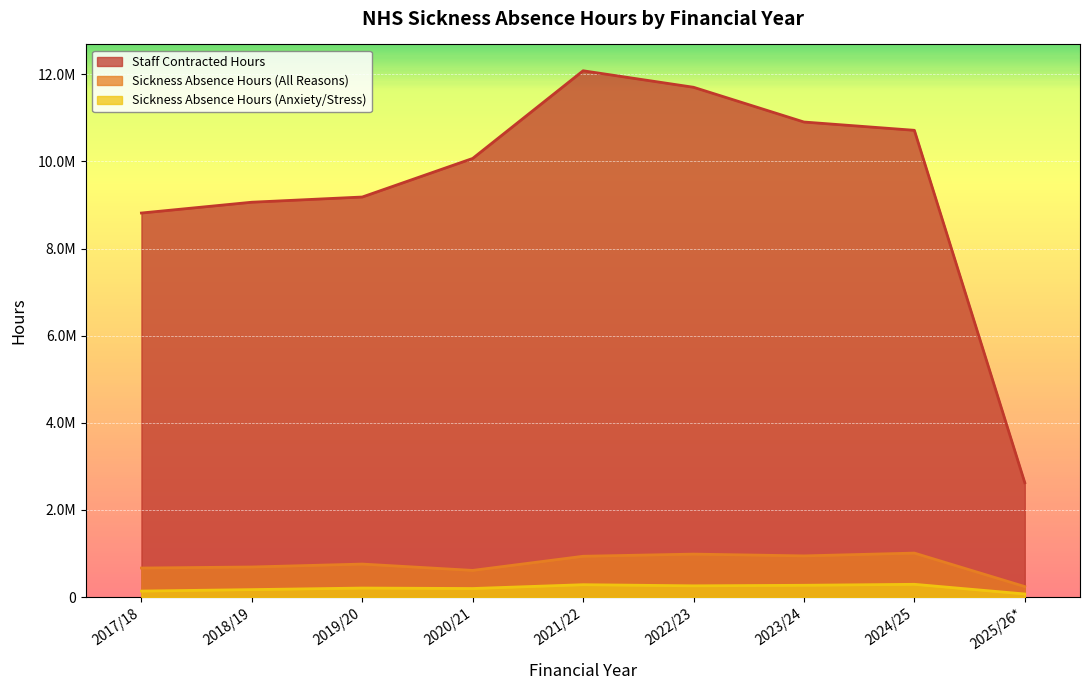

The value of Sickness Absence Hours (All Reasons) at 2020/21 is 613689.9. True or false?

True